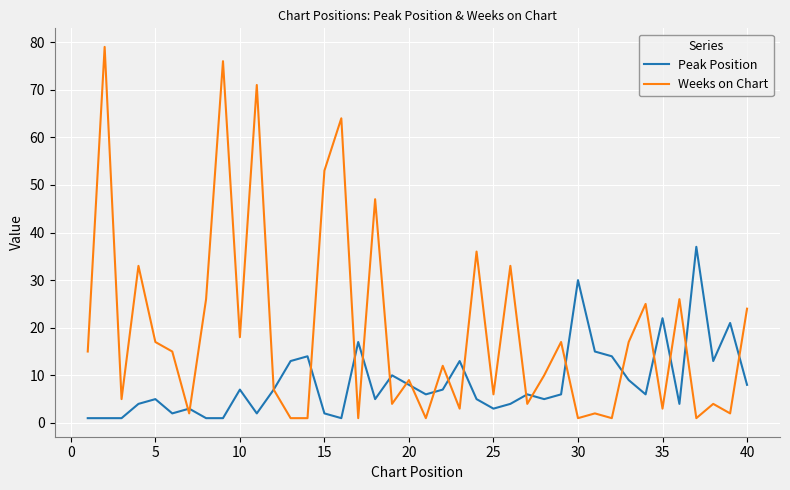

Which series has the largest total across all categories?

Weeks on Chart